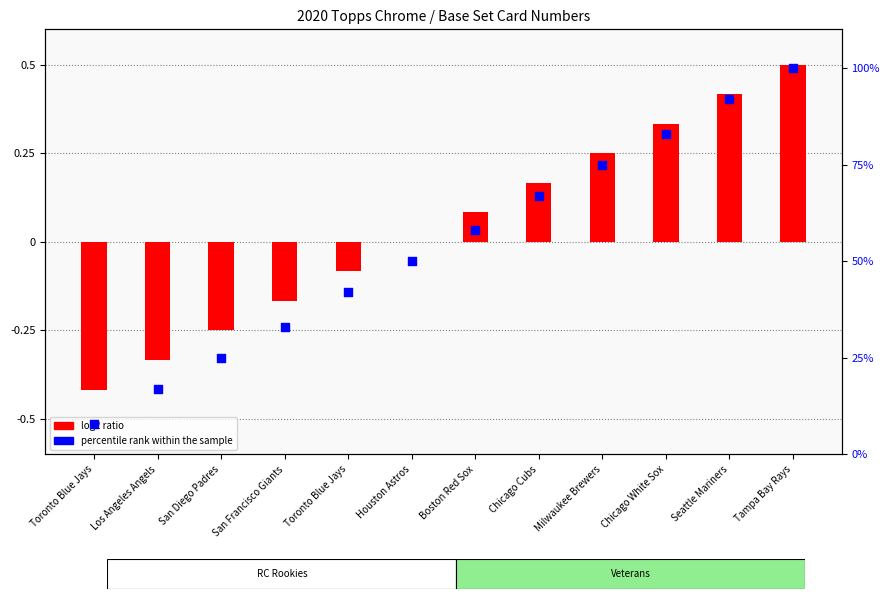

Which series reaches the maximum Y coordinate?

percentile rank within the sample